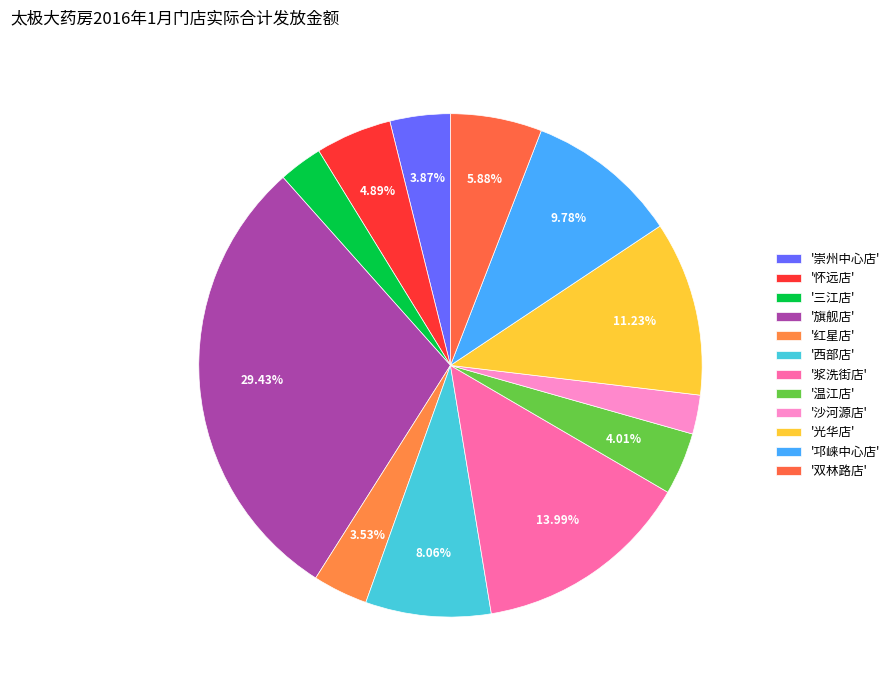

Count the number of slices in the pie.

12